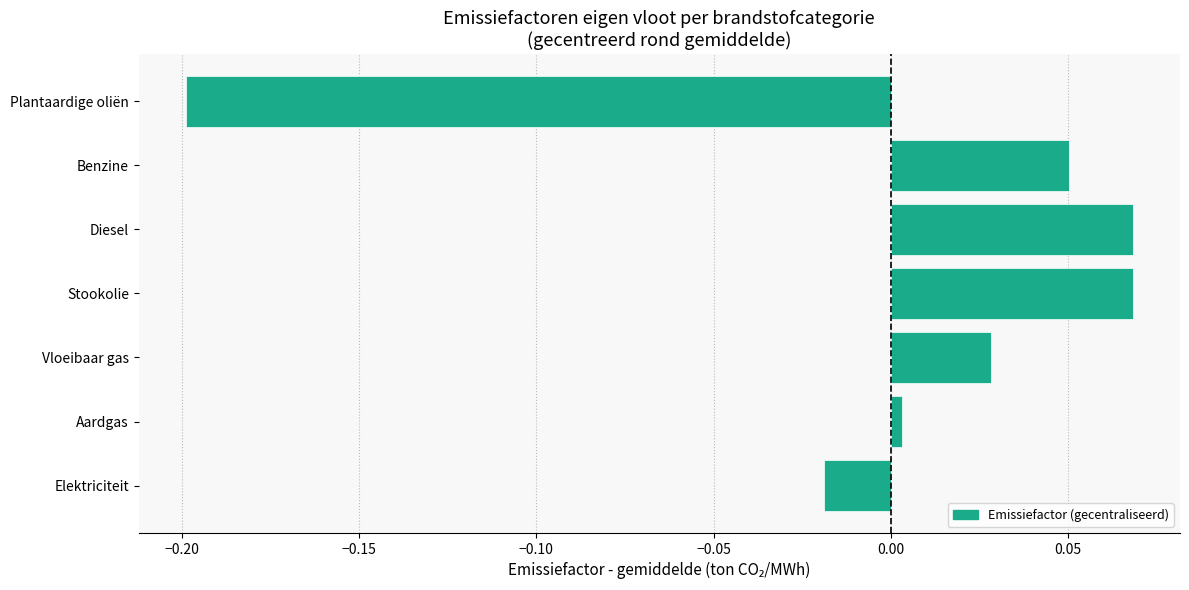

What is the difference between the second highest and minimum values?

0.3